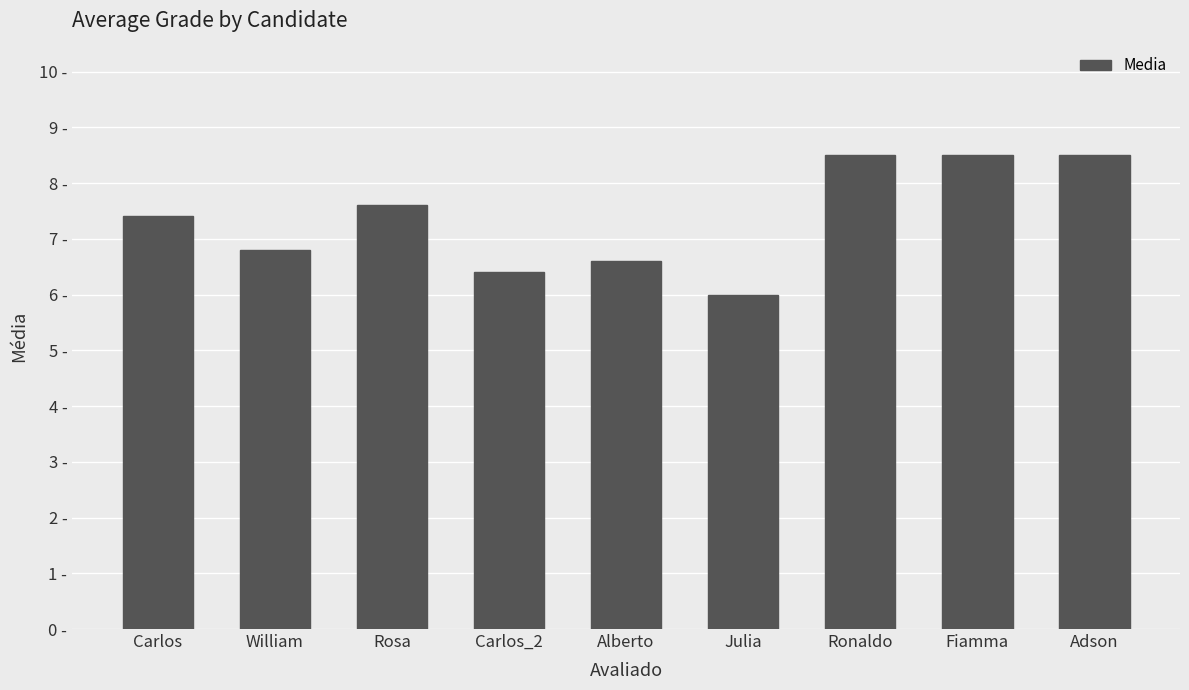

What is the smallest value displayed?

6.0